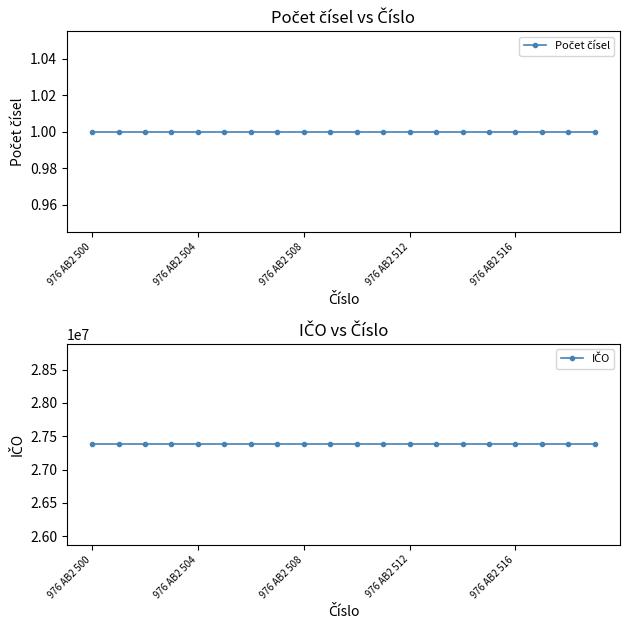

True or false: IČO and Počet čísel intersect in this chart.

False